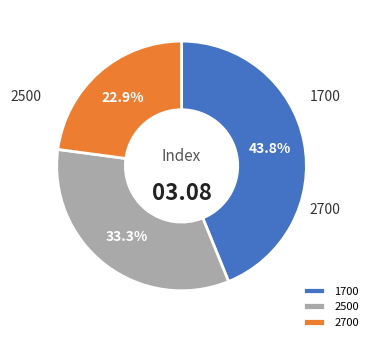

True or false: 2500 accounts for 24% of the total.

False